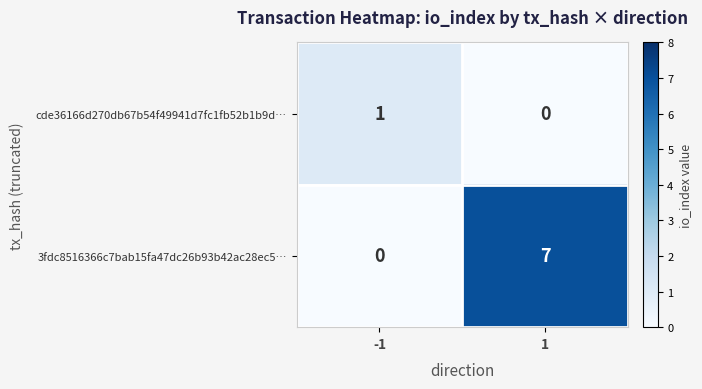

True or false: 3fdc8516366c7bab15fa47dc26b93b42ac28ec5… has a value of 0 at -1.

True